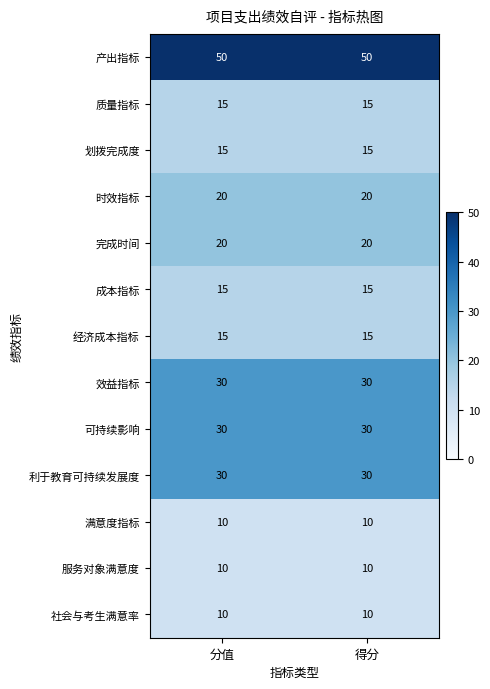

True or false: 社会与考生满意率 has a value of 15 at 分值.

False